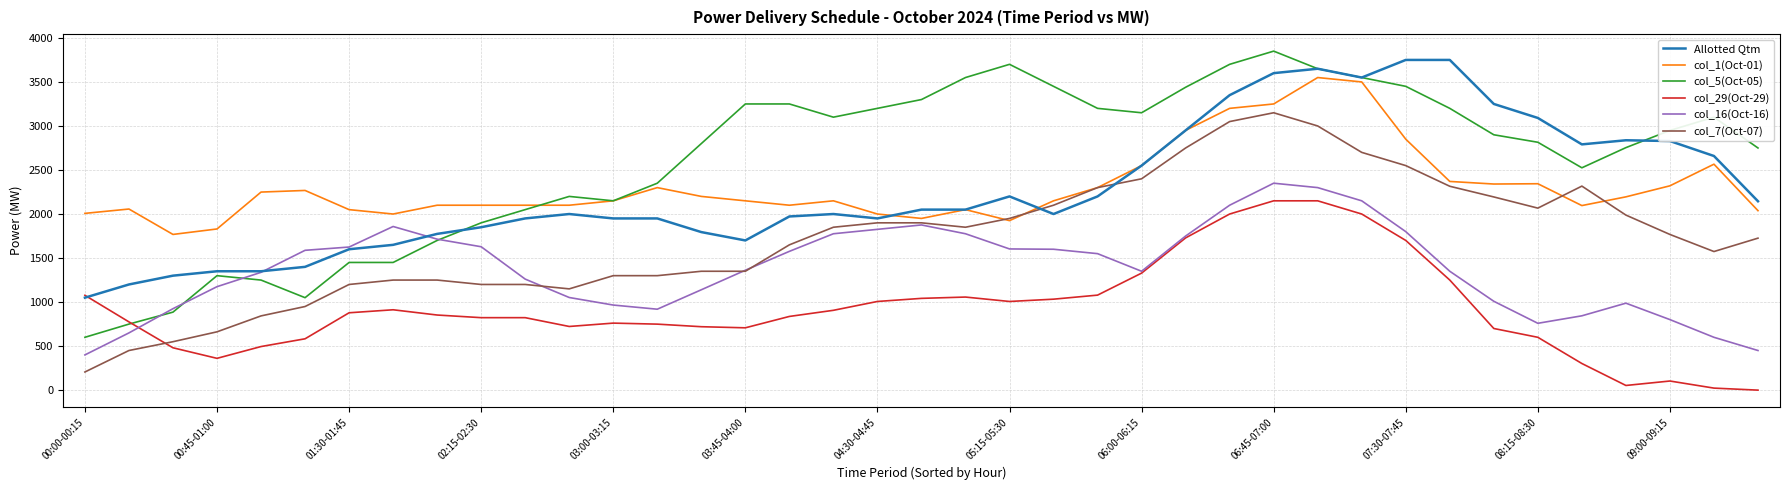

True or false: col_5(Oct-05) and col_7(Oct-07) cross at least once.

False